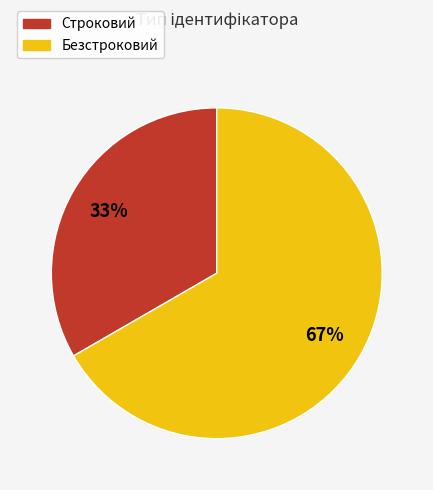

Rank the categories by value from highest to lowest.

Безстроковий, Строковий